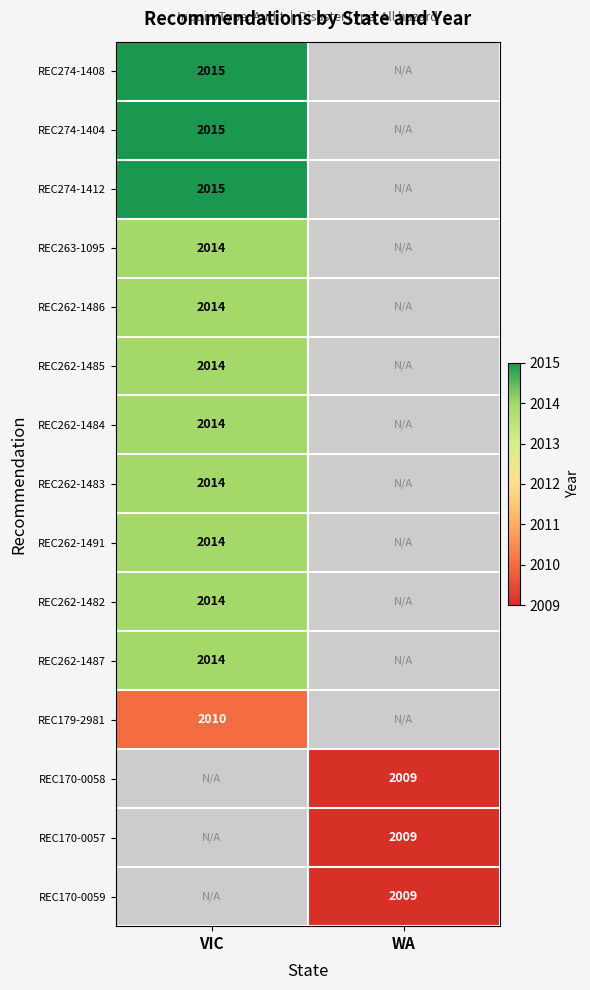

The value of REC170-0058 at WA is 895.0. True or false?

False